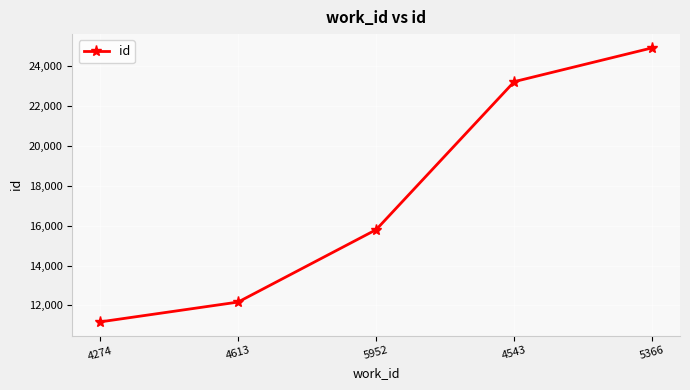

What is the difference between the second highest and second lowest values?

11063